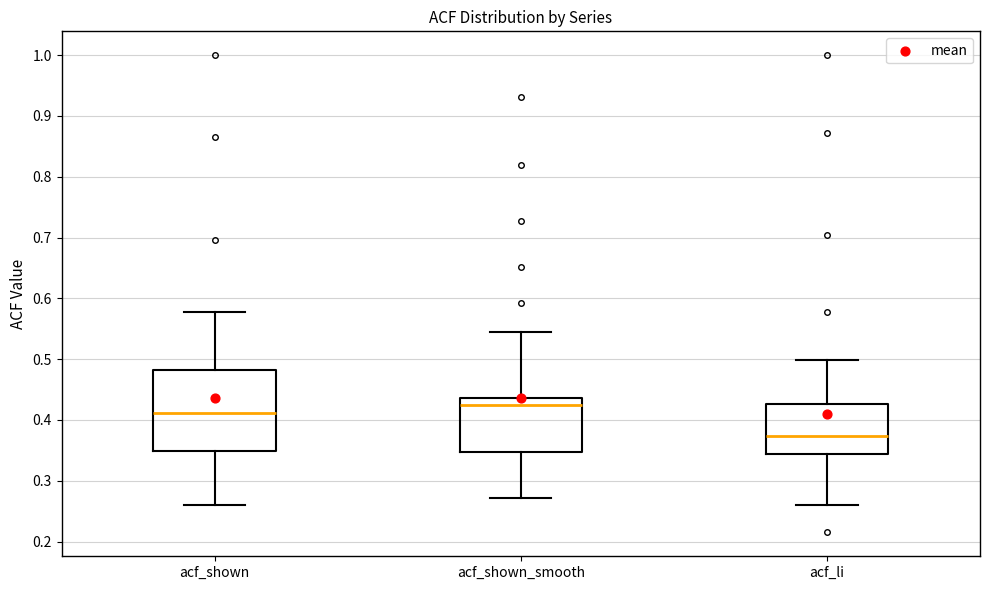

Reading left to right, transcribe this box plot: for each box, give where its median line is, the range the box spans, and where its two whiskers end, as read against the y-axis. The values are not printed on the chart, so give them approximately, as read against the axis.

acf_shown: median 0.41, box 0.35 to 0.48, whiskers 0.26 to 0.58
acf_shown_smooth: median 0.42, box 0.35 to 0.44, whiskers 0.27 to 0.54
acf_li: median 0.37, box 0.34 to 0.43, whiskers 0.26 to 0.50